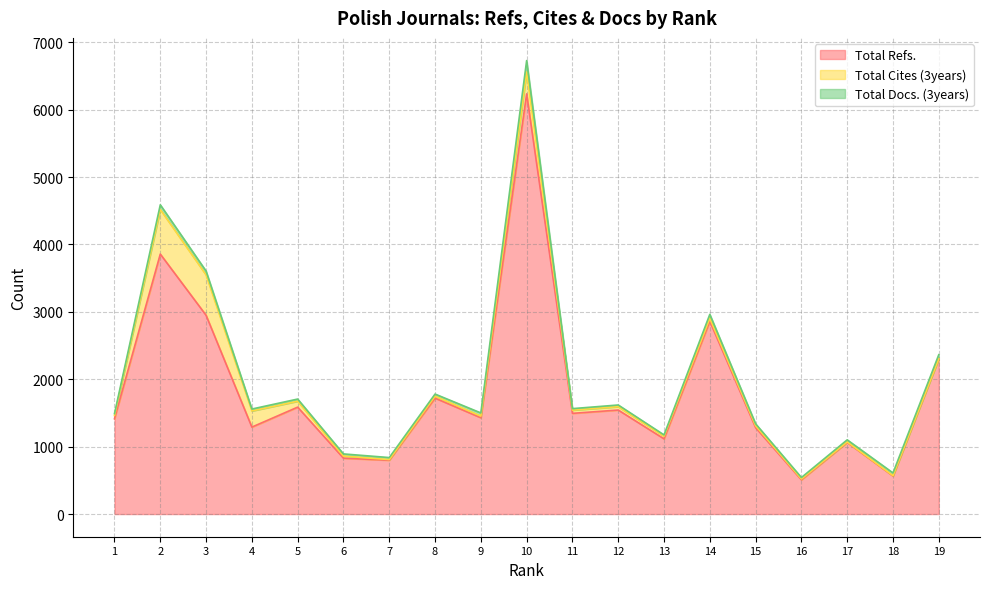

Is it true that Total Refs. equals 1470 at 2?

False